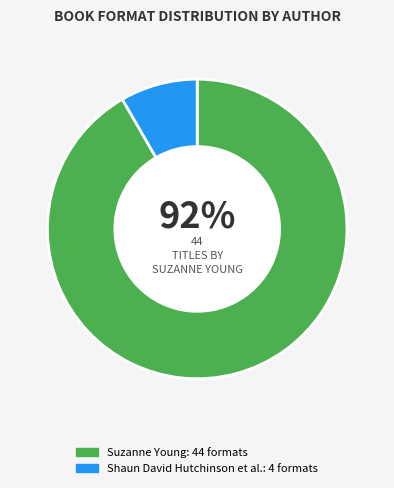

Is there any slice that represents more than half of the pie?

Yes